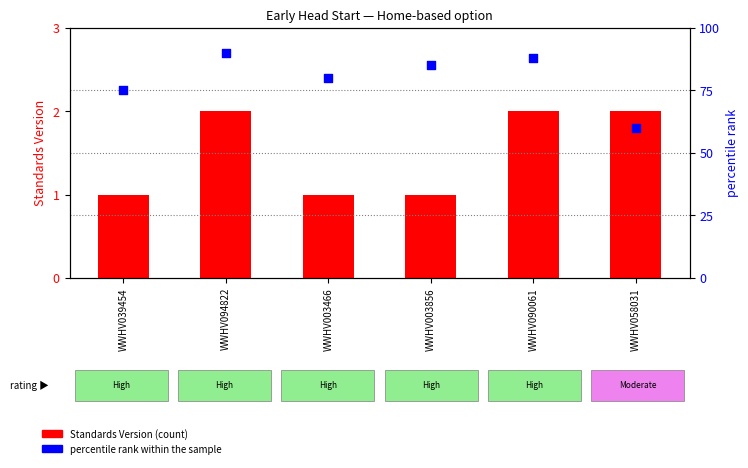

Which series has the widest spread of Y values?

percentile rank within the sample